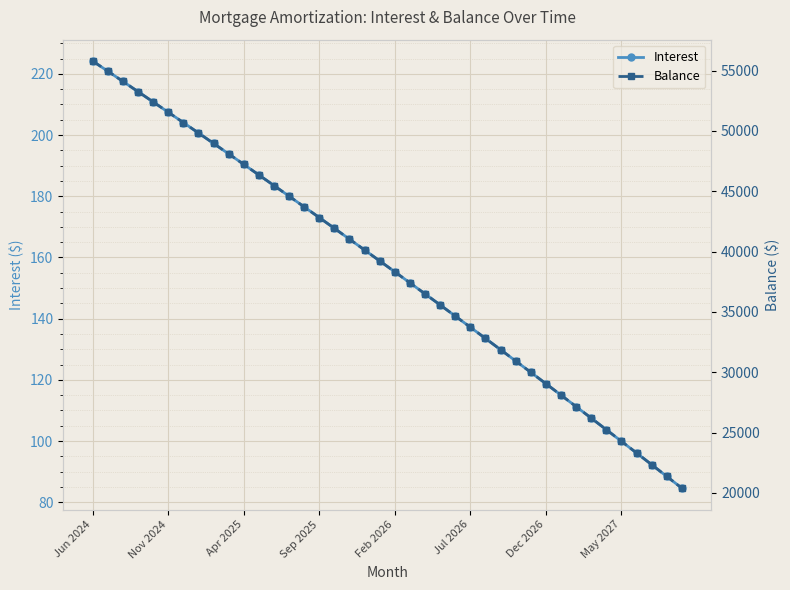

Reading left to right, list all the values displayed in this chart.

Interest: 224.2	220.9	217.6	214.2	210.8	207.5	204.1	200.7	197.3	193.9	190.4	187.0	183.5	180.0	176.5	173.0	169.5	166.0	162.4	158.9	155.3	151.7	148.1	144.5	140.8	137.2	133.5	129.8	126.2	122.5	118.7	115.0	111.2	107.5	103.7	99.9	96.1	92.3	88.4	84.6
Balance: 55800.0	54959.0	54114.0	53266.0	52414.0	51559.0	50701.0	49839.0	48974.0	48106.0	47234.0	46359.0	45480.0	44598.0	43712.0	42823.0	41930.0	41034.0	40134.0	39231.0	38324.0	37413.0	36499.0	35581.0	34659.0	33734.0	32805.0	31873.0	30937.0	29997.0	29053.0	28106.0	27155.0	26200.0	25241.0	24279.0	23313.0	22343.0	21369.0	20391.0